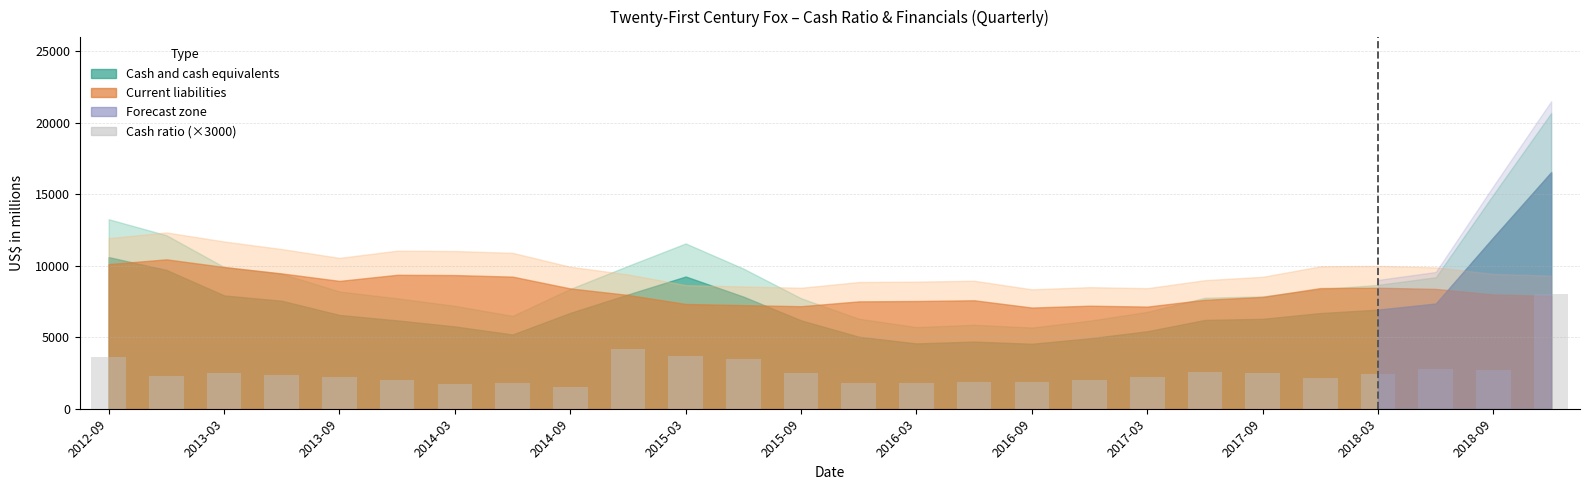

How many series are shown in this chart?

1